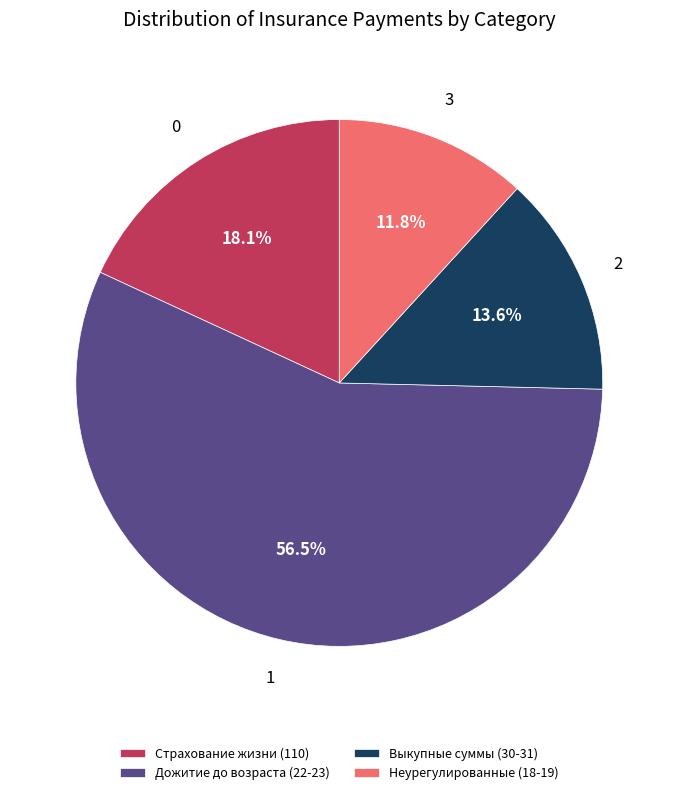

Is the sum of Страхование жизни (110) and Выкупные суммы (30-31) greater than half?

No